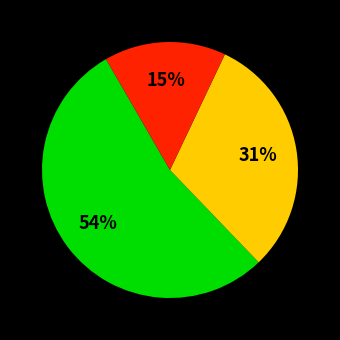

Does any single category account for the majority?

Yes